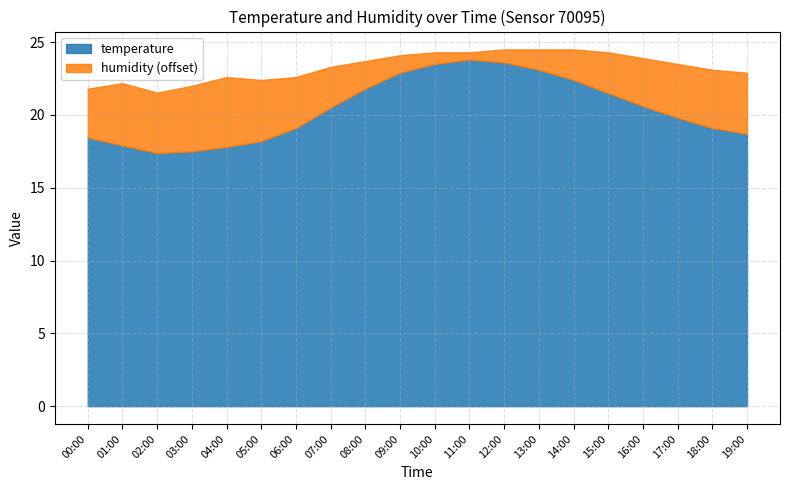

What is the sum of all humidity values?

1558.4